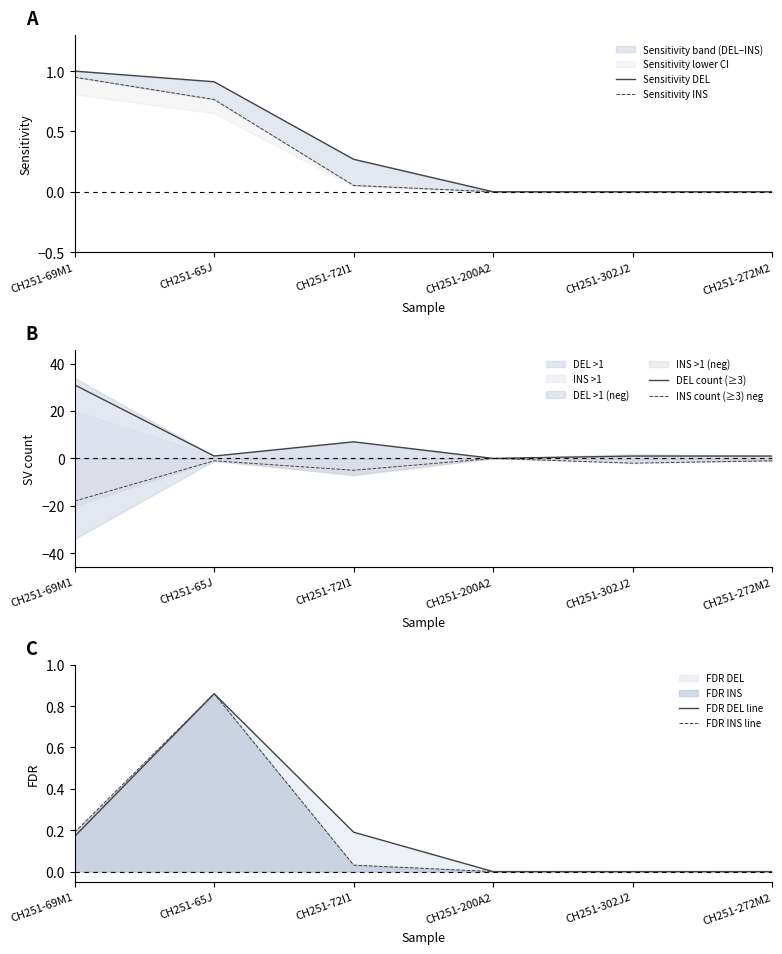

True or false: FDR INS line and DEL count (≥3) intersect in this chart.

False